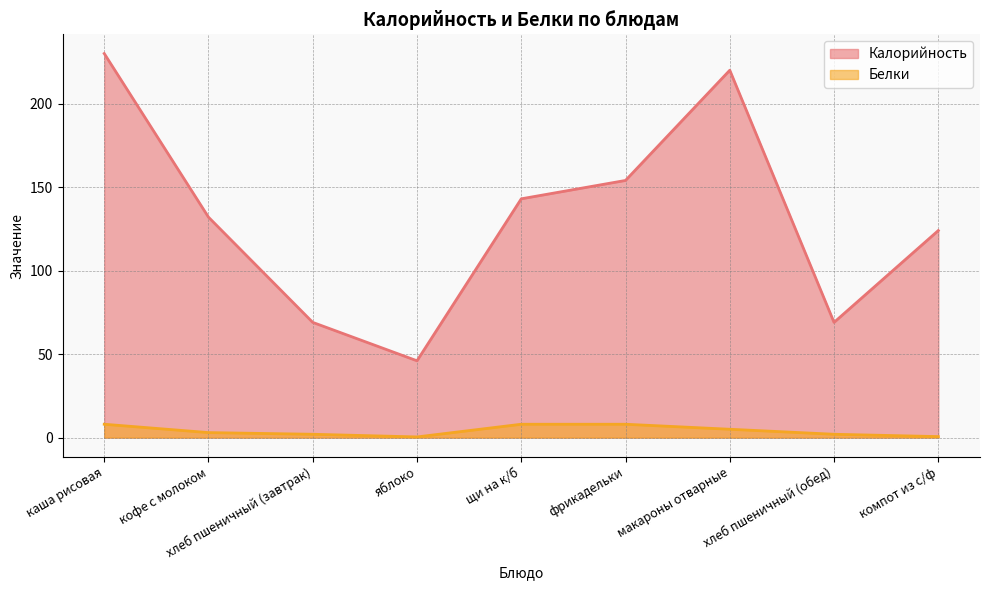

Is the value of Калорийность at каша рисовая greater than the value of Белки at хлеб пшеничный (обед)?

Yes